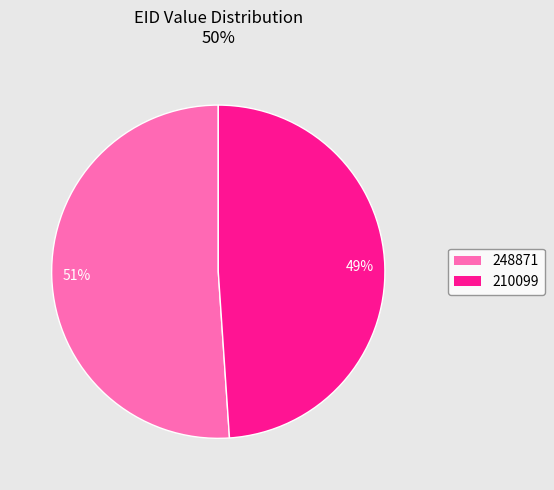

Approximately how many times larger is the value at 210099 compared to 248871?

1.0